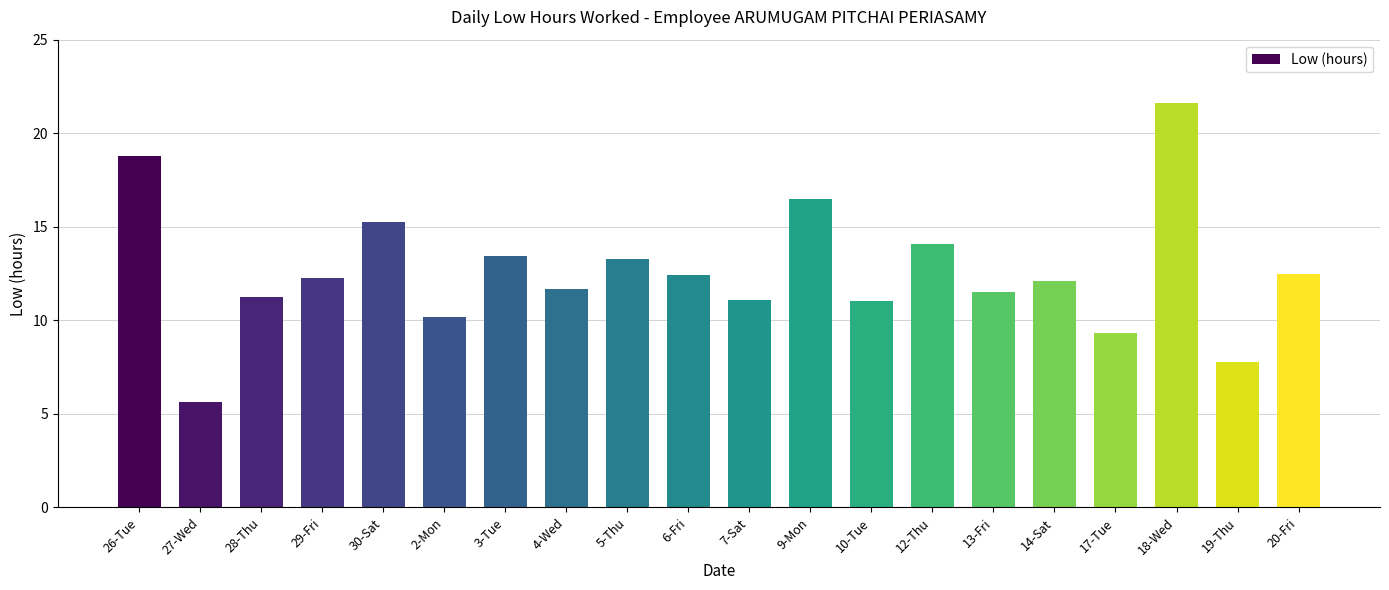

What position from the right is 19-Thu?

2